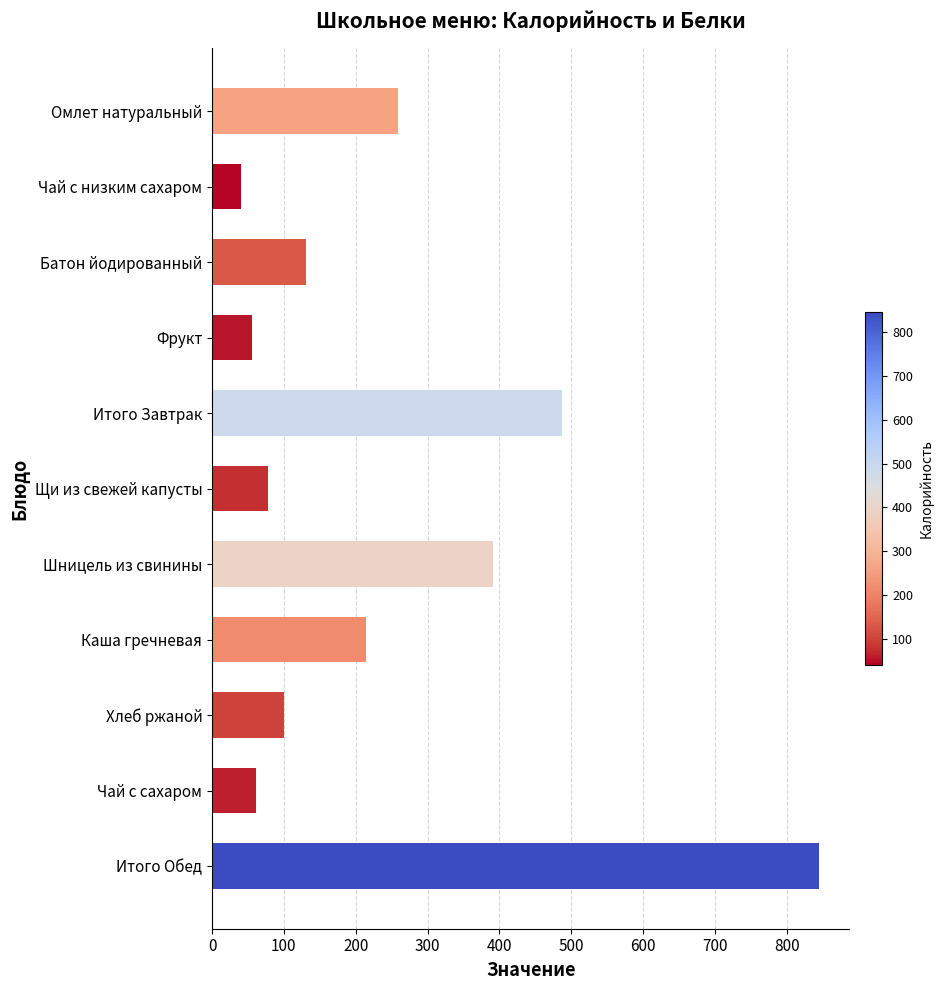

Does the chart contain stacked bars?

No